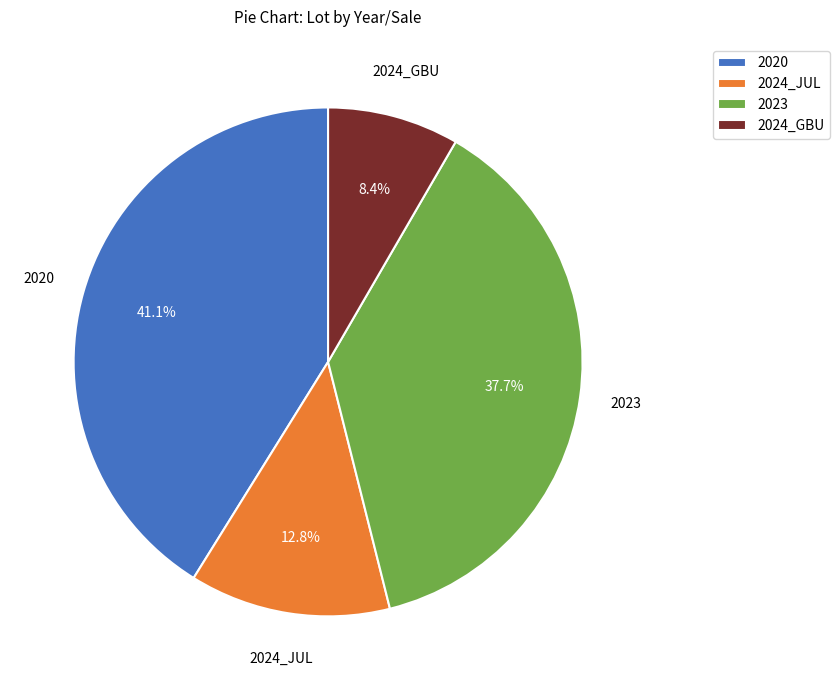

Which category has the smallest portion of the pie?

2024_GBU